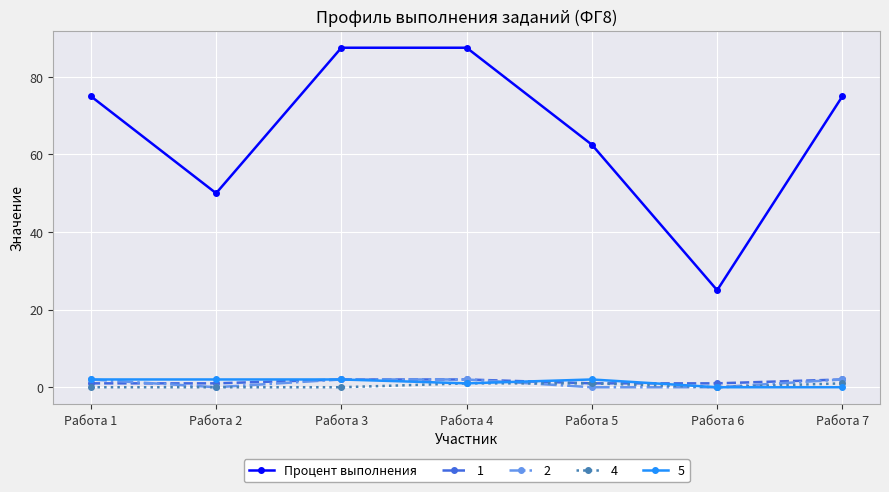

How many series are shown in this chart?

5